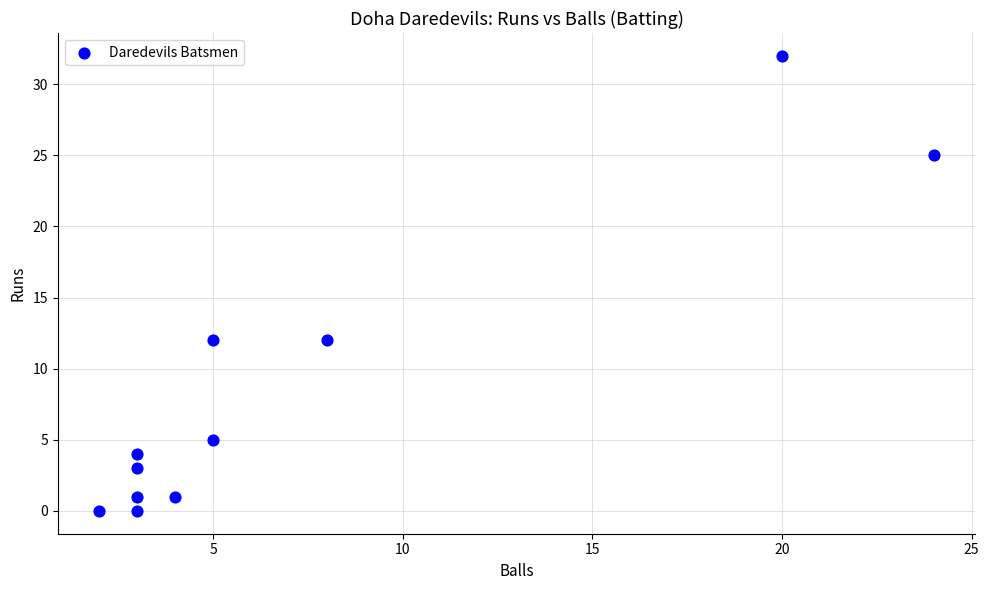

What is the average Y value?

9